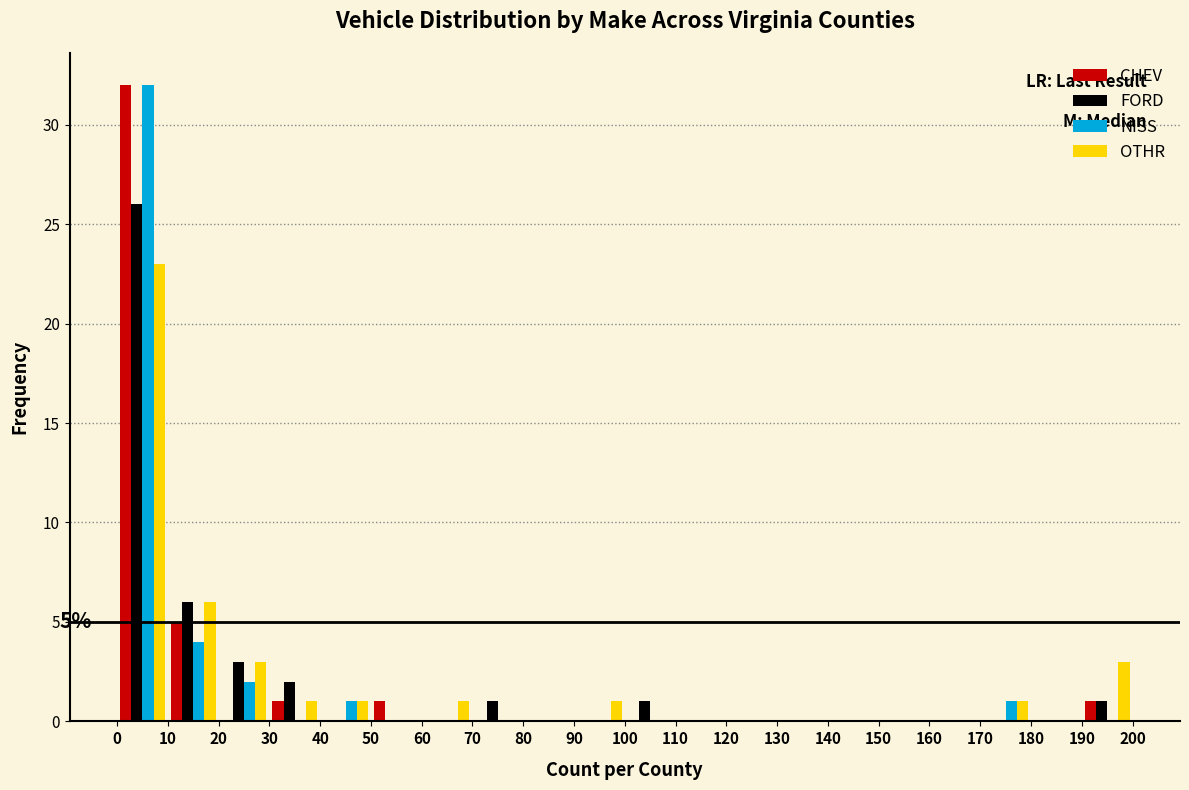

In the NISS series, which range on the x-axis has the tallest bar?

0 to 10